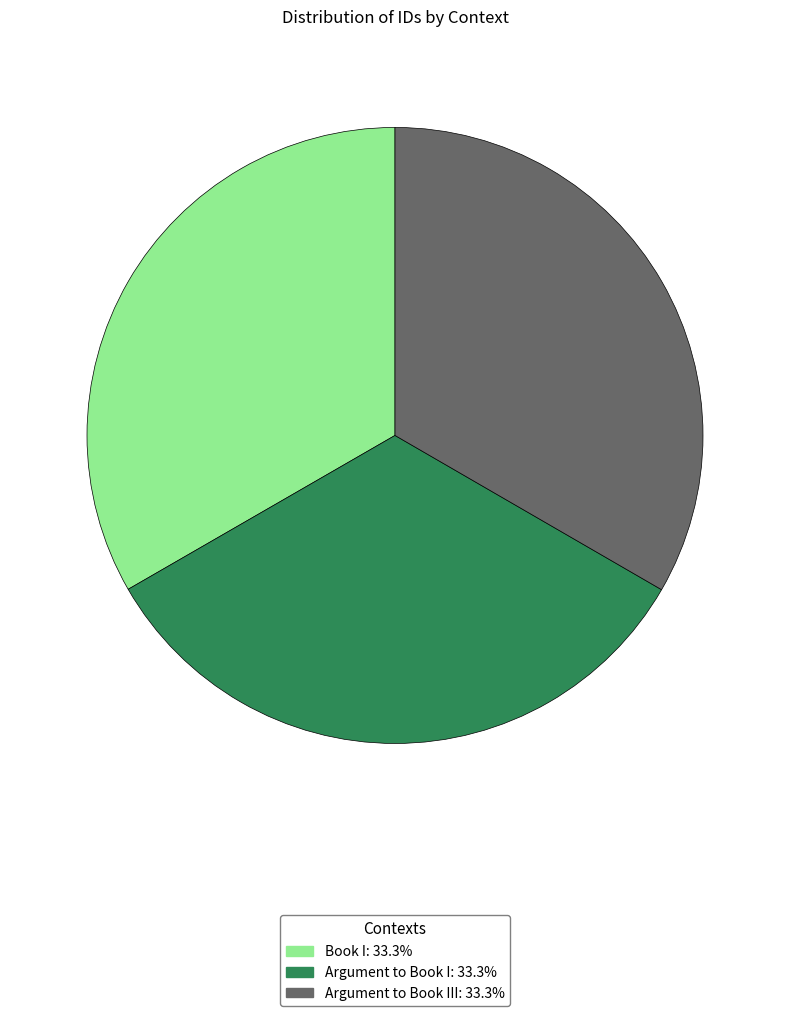

Is there any slice that represents more than half of the pie?

No